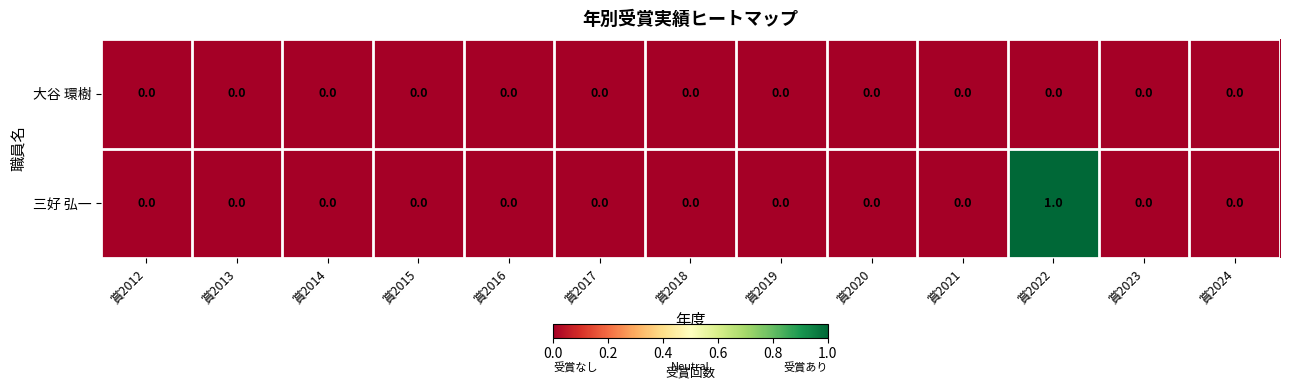

True or false: 三好 弘一 has a value of -1 at 賞2020.

False